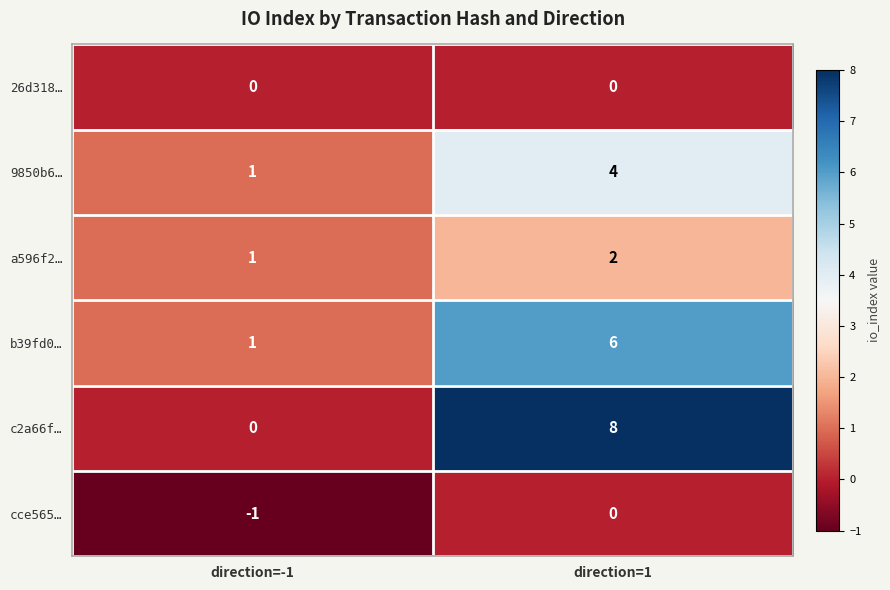

Between direction=-1 and direction=1, which series saw the biggest shift?

c2a66f…